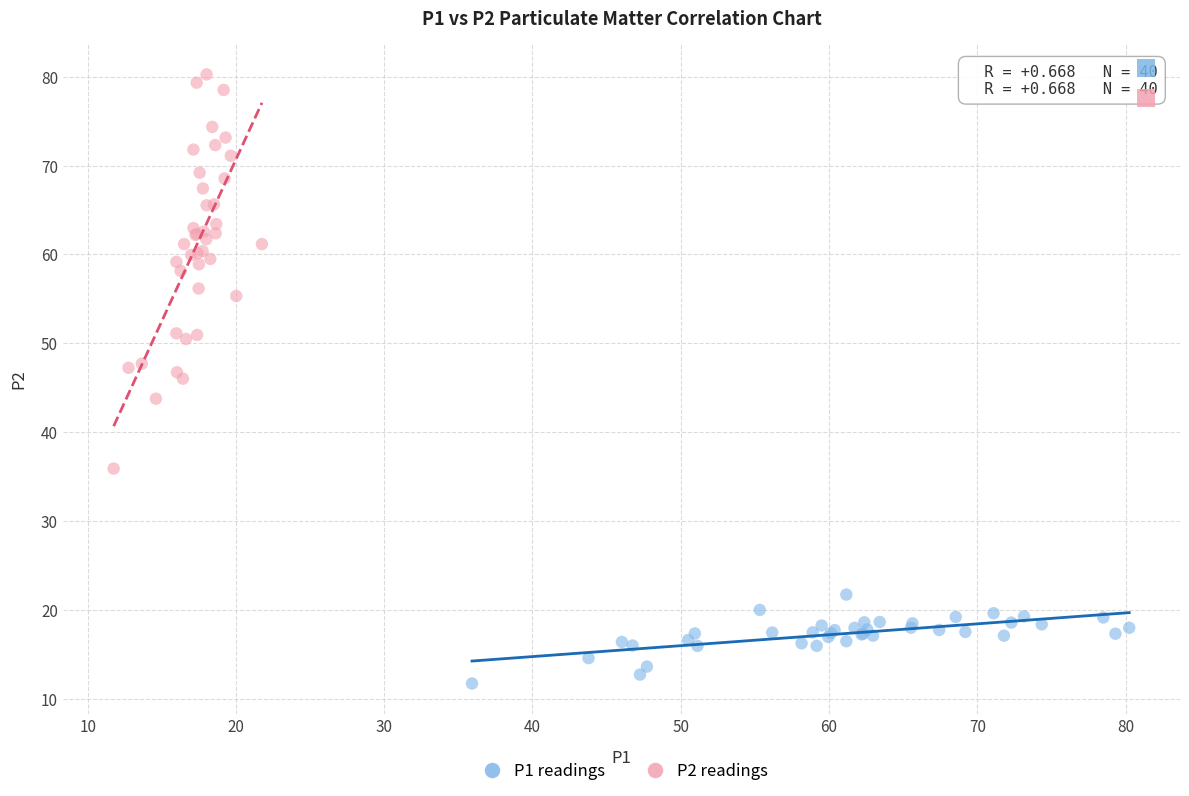

Which series has the widest spread of Y values?

P2 readings